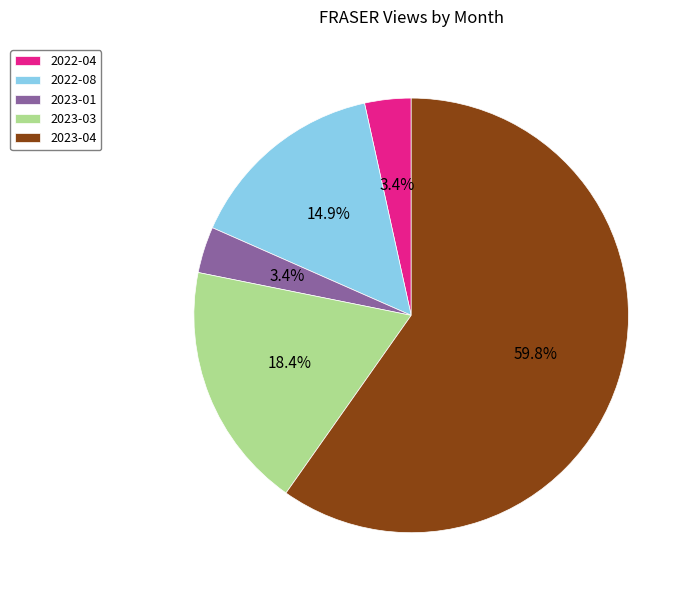

What is the total percentage of 2023-03 and 2022-08?

33.3%